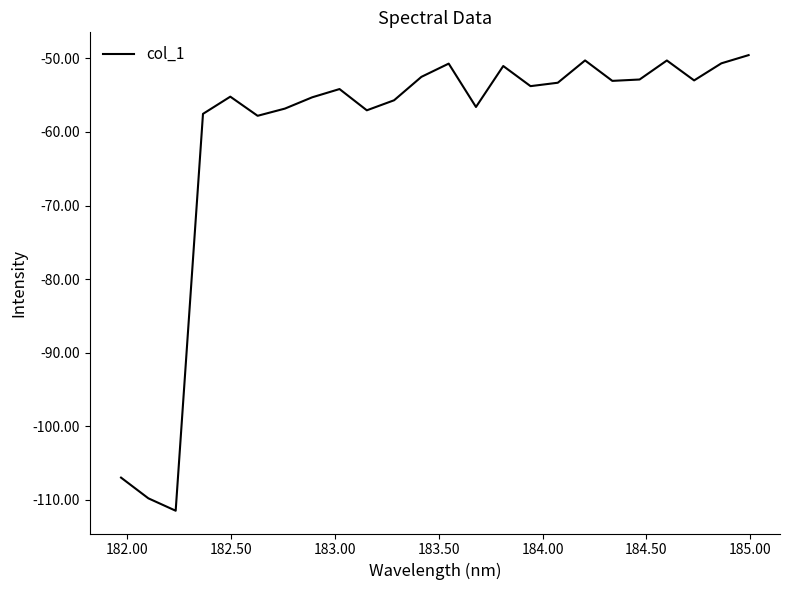

What is the maximum value shown in the chart?

-49.5